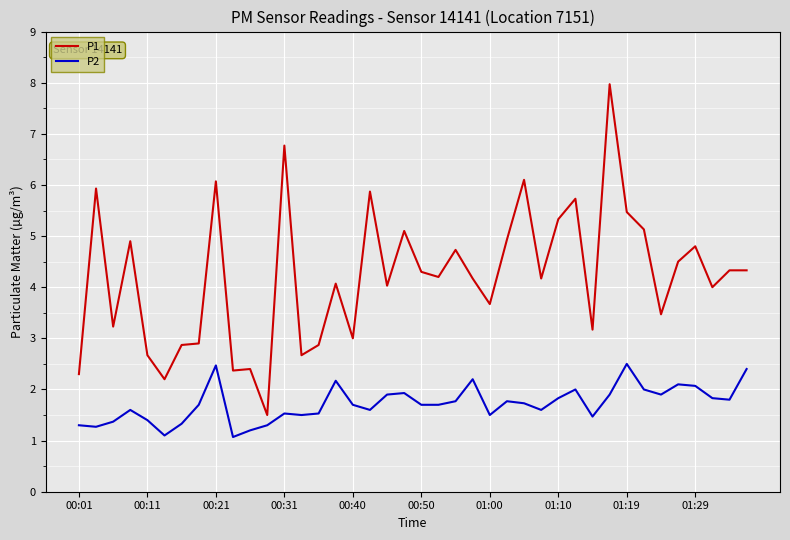

Which series has the largest total across all categories?

P1